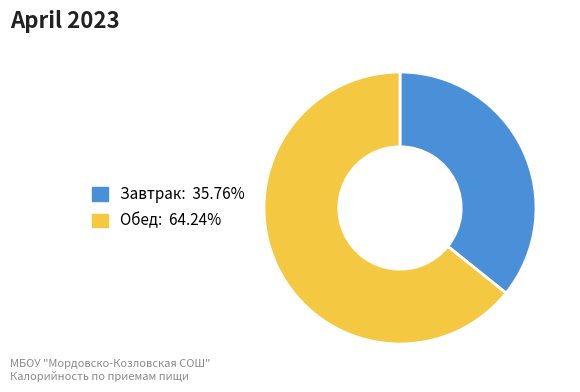

Count the number of slices in the pie.

2